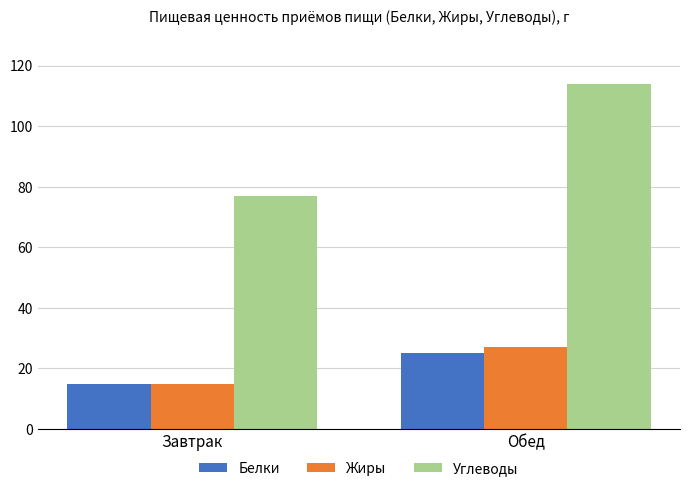

What is the minimum value shown in the chart?

15